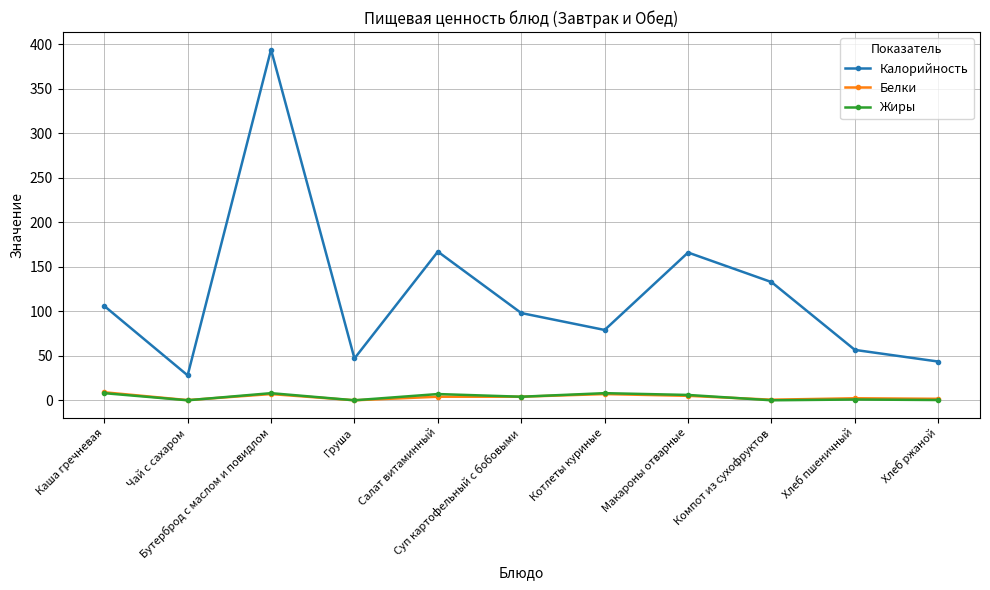

What is the label of the 9th point from the right?

Бутерброд с маслом и повидлом